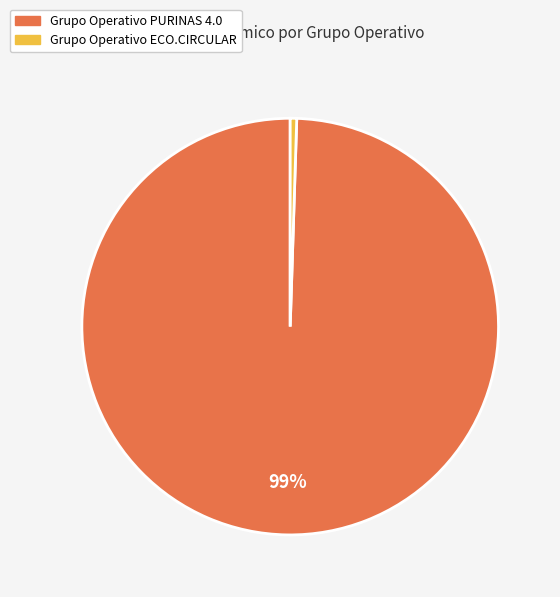

Count the number of slices in the pie.

2